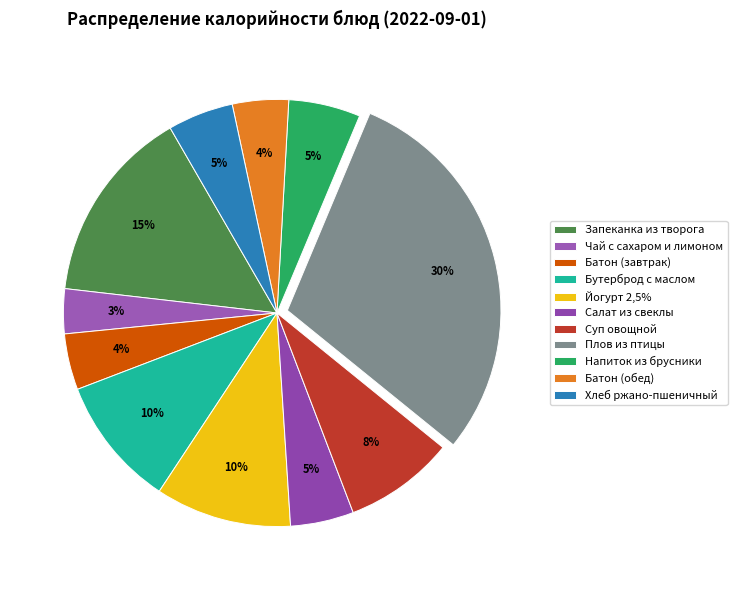

Count the number of slices in the pie.

11